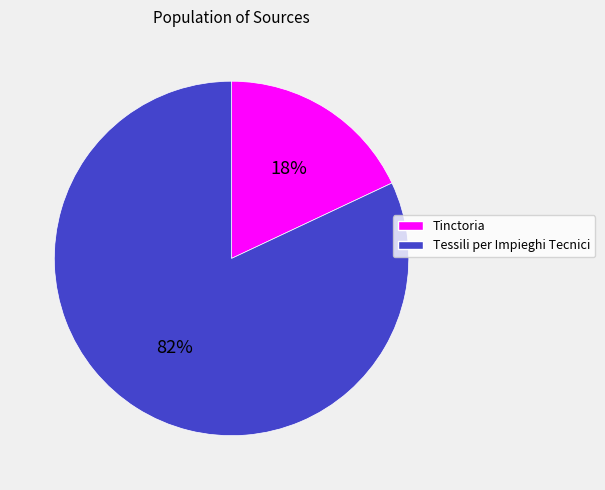

Approximately how many times larger is the value at Tessili per Impieghi Tecnici compared to Tinctoria?

4.6